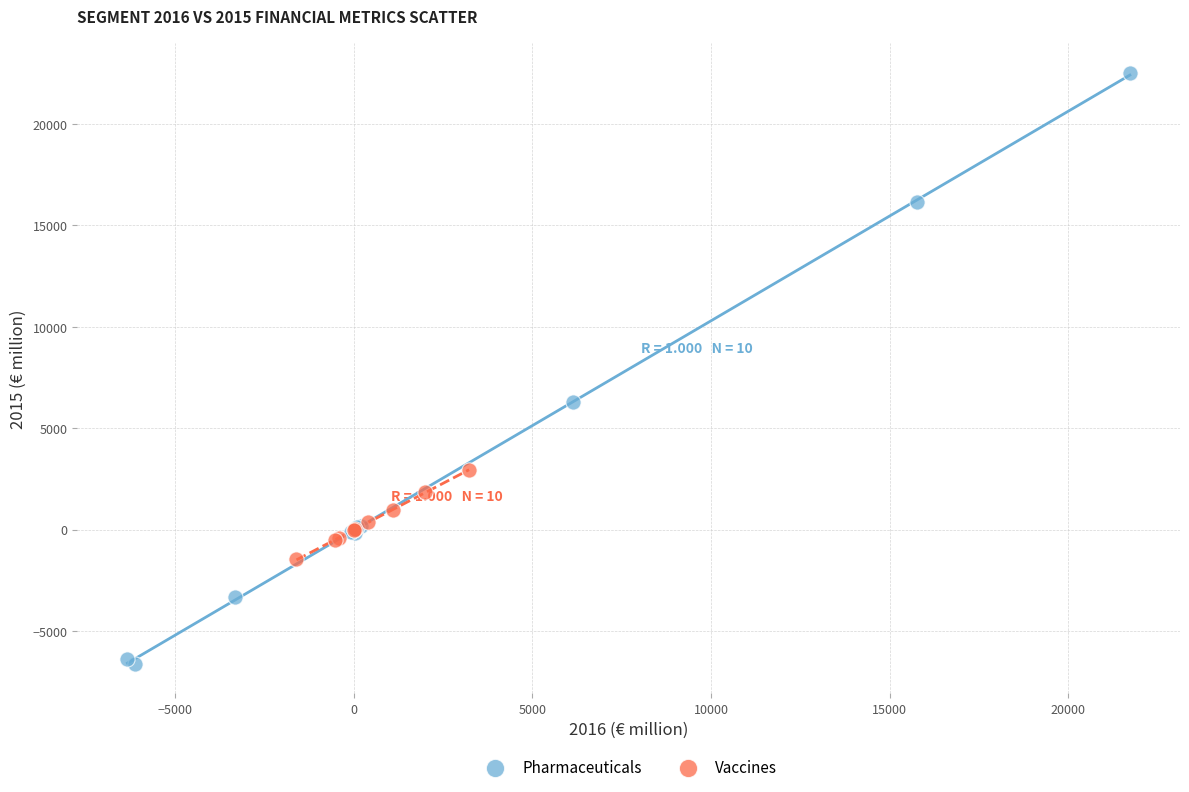

What are all the series names shown in the legend?

Pharmaceuticals, Vaccines